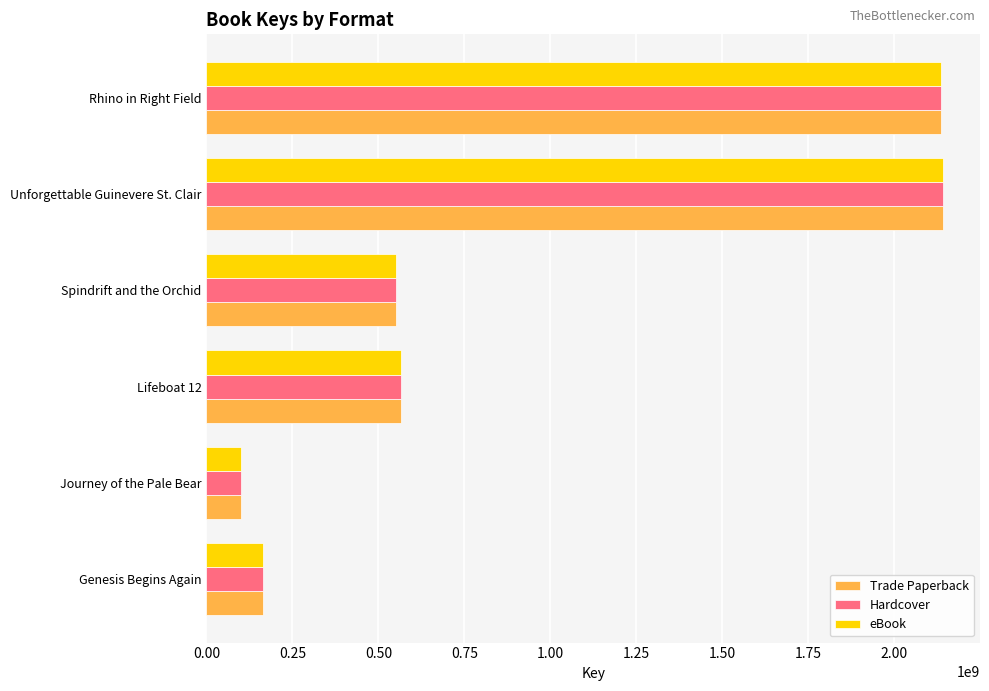

True or false: Trade Paperback has a value of 3575669151 at Rhino in Right Field.

False